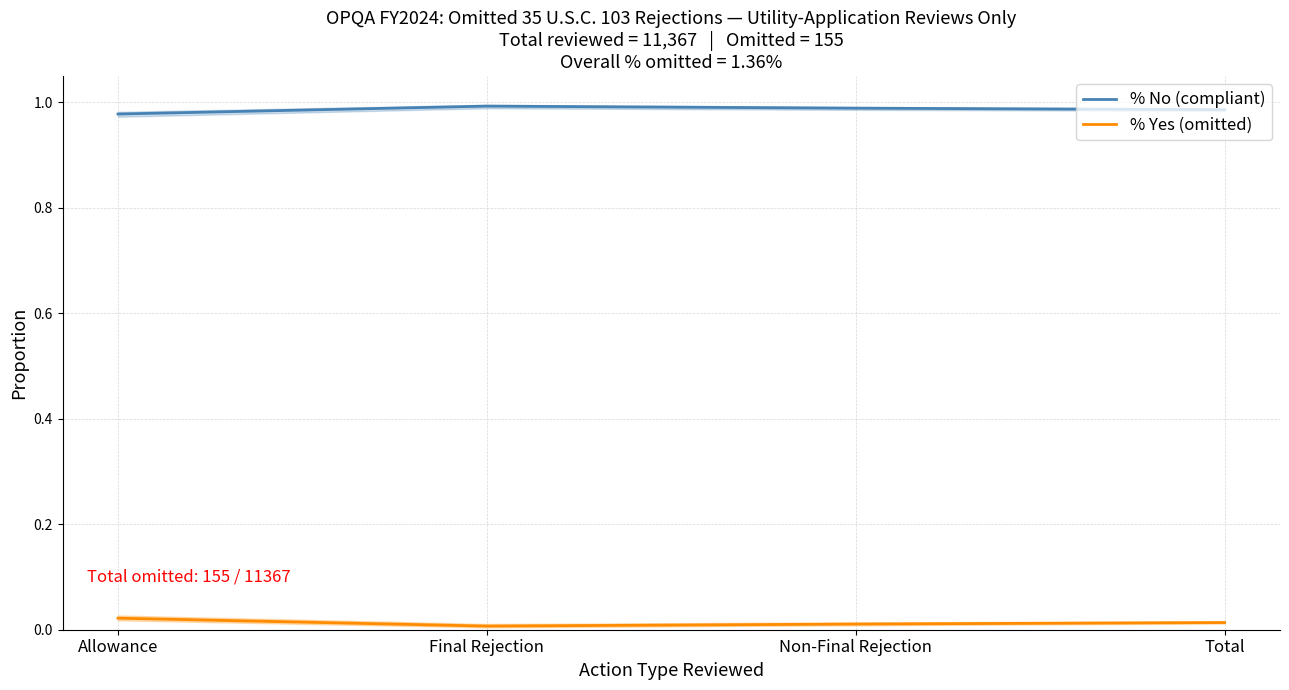

True or false: % No (compliant) and % Yes (omitted) cross at least once.

False